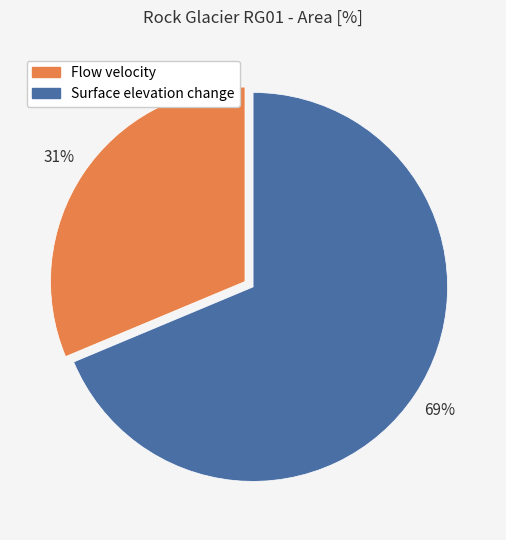

Is it true that Flow velocity is 31% of the pie?

True